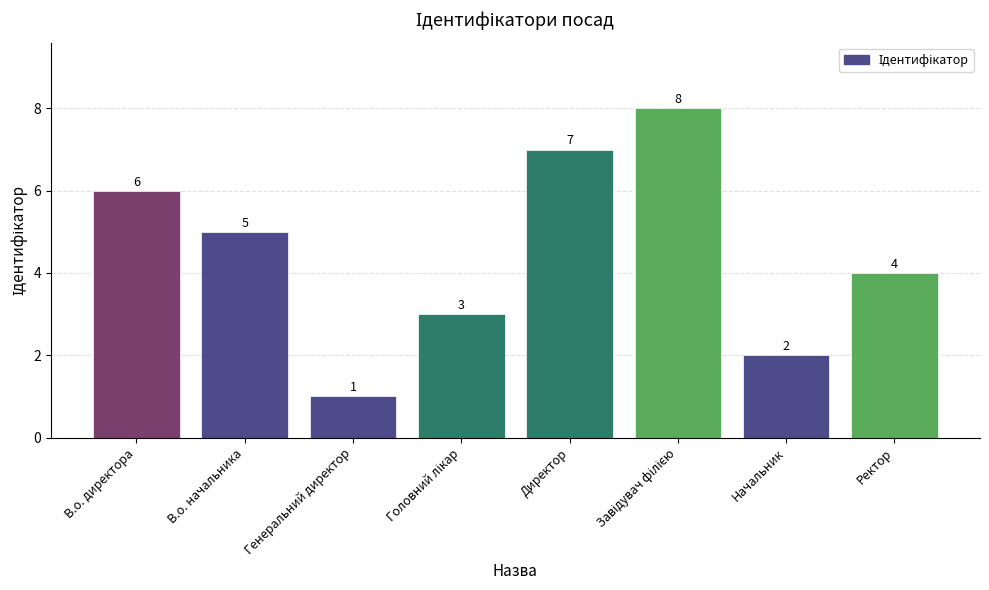

Is it true that the value at В.о. директора is 6?

True